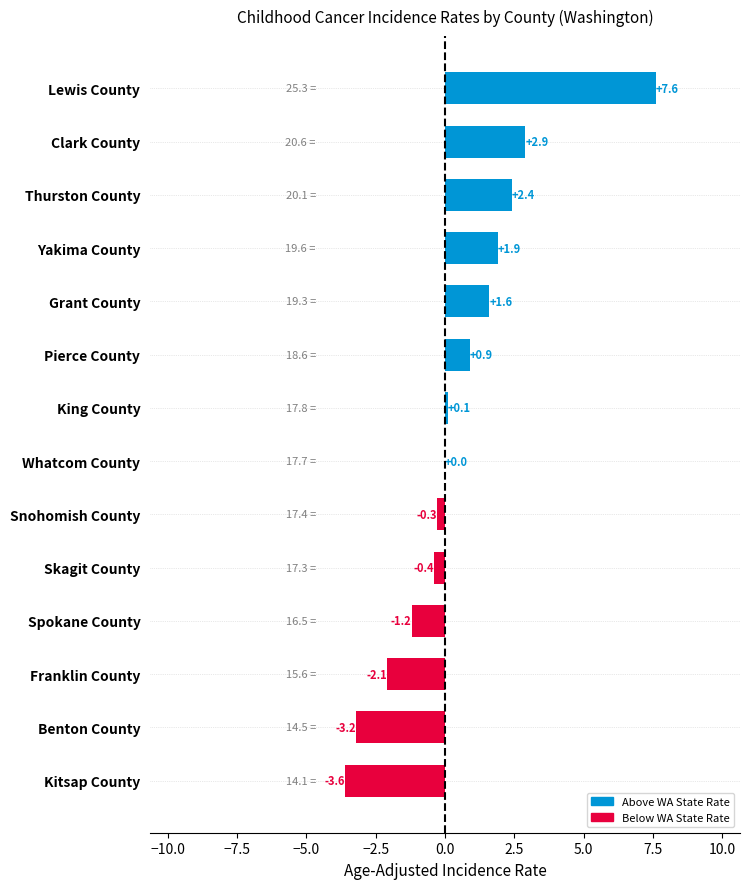

What is the average value?

0.5